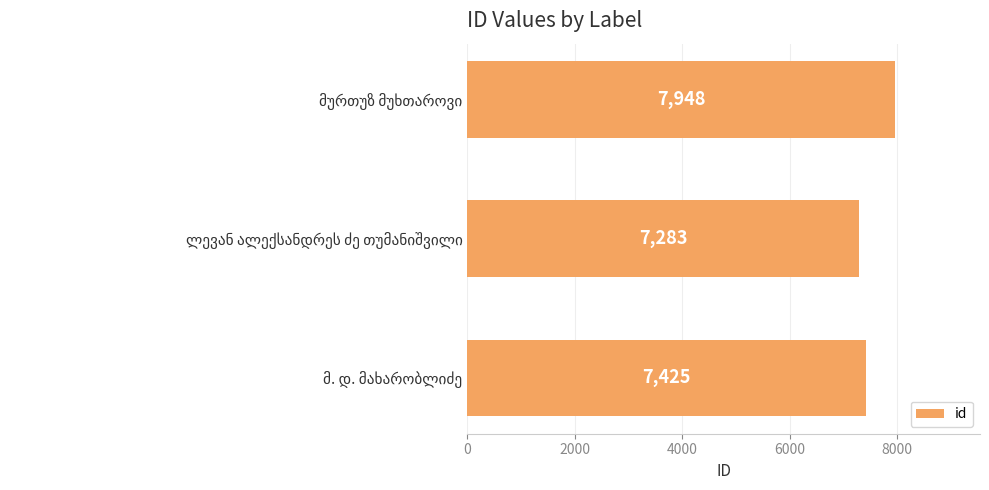

How many values are between 7283 and 7948?

3